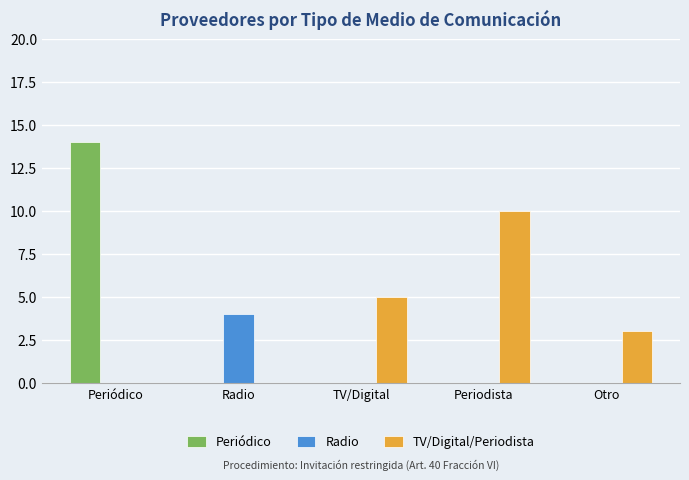

What is the highest value of the Radio series?

4